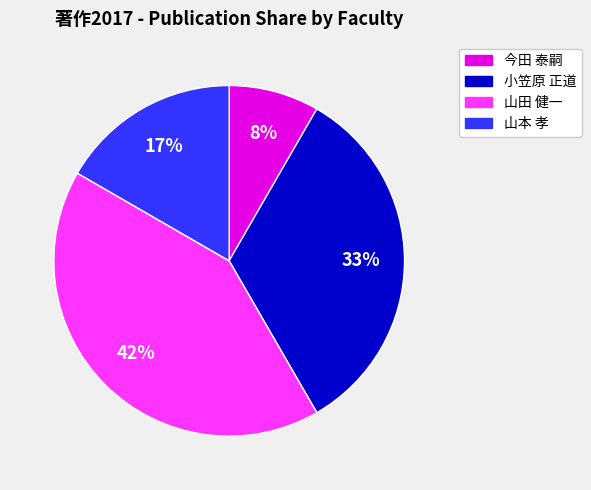

Is the sum of 今田 泰嗣 and 山本 孝 greater than half?

No